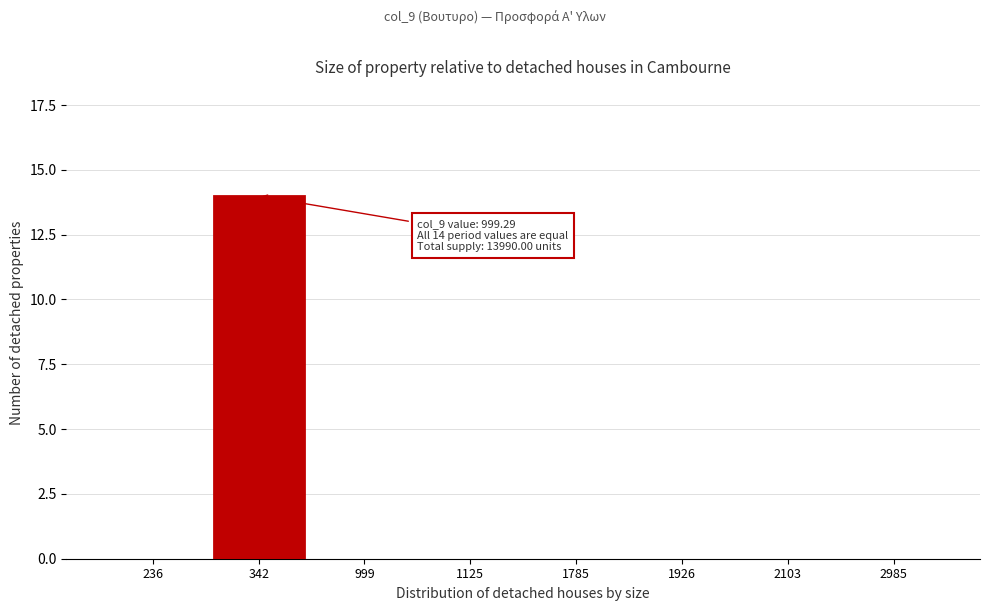

Reading left to right, transcribe all the data shown in this chart.

236=0	342=14	999=0	1125=0	1785=0	1926=0	2103=0	2985=0